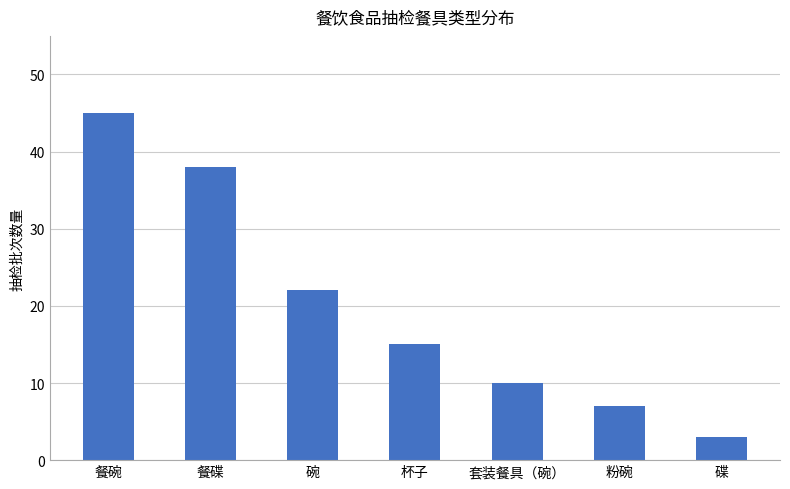

What is the ratio of the value at 碗 to the value at 餐碗?

0.5